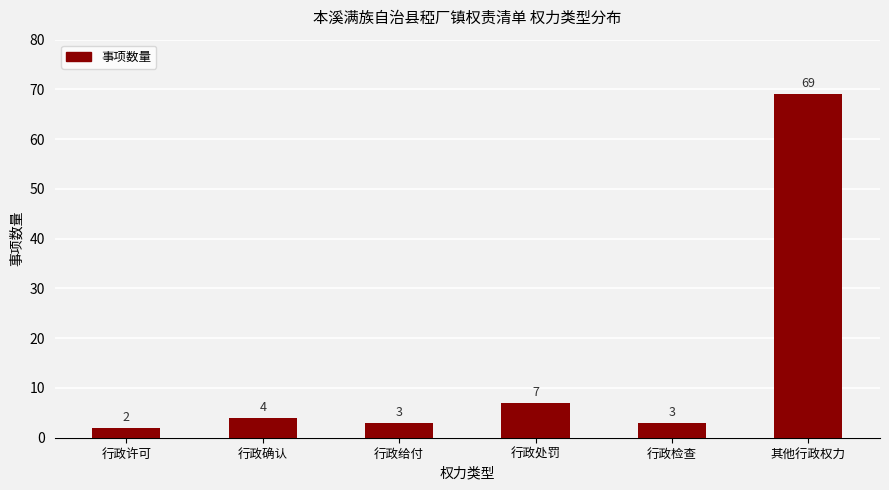

What is the value of the 5th bar from the left?

3